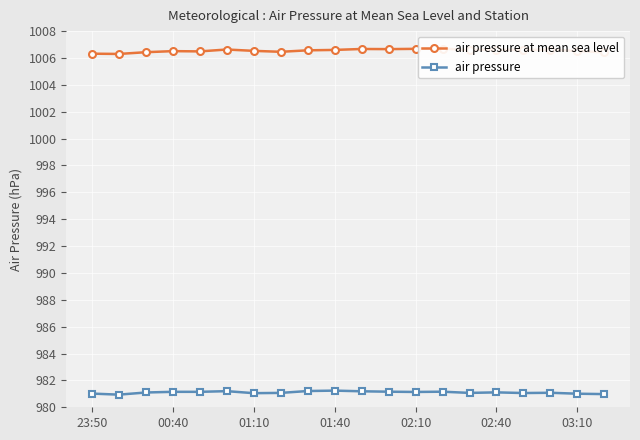

What is the sum of all air pressure at mean sea level values?

20130.9